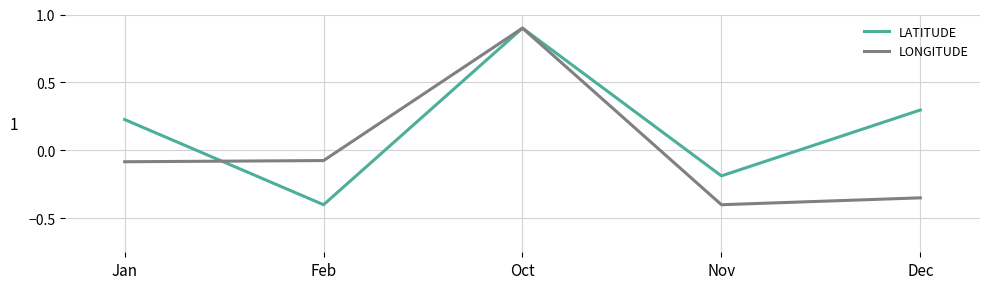

The value of LATITUDE at Oct is 0.9. True or false?

True